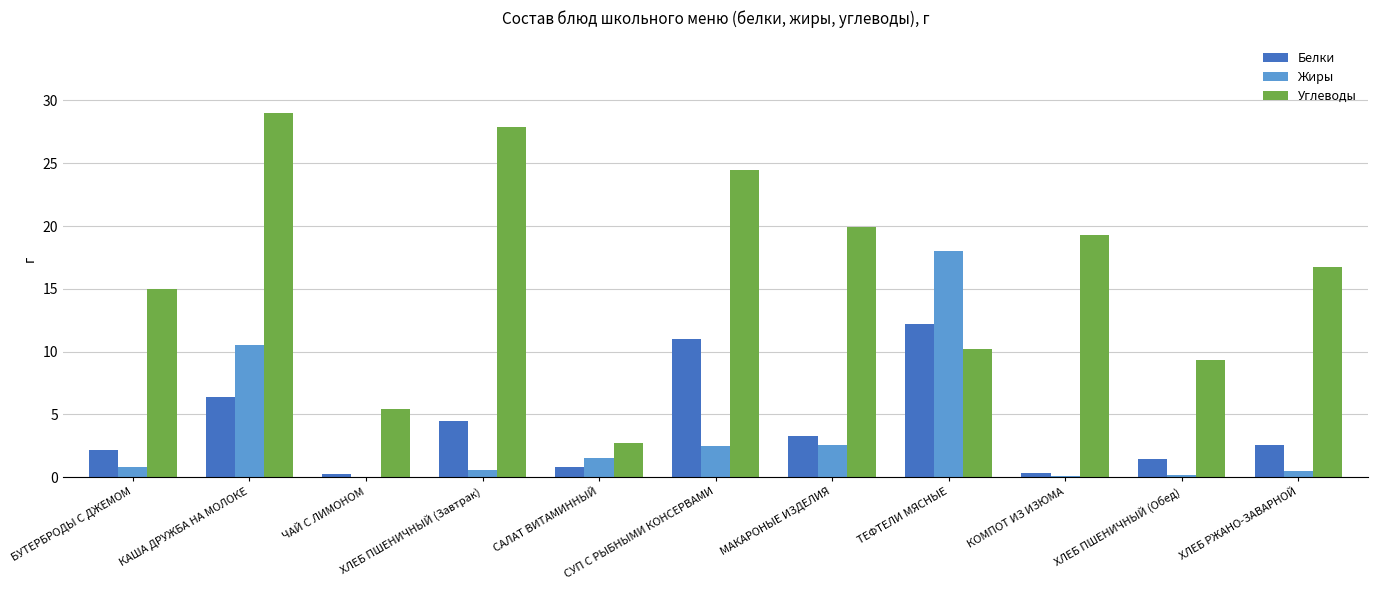

Which series has the largest total across all categories?

Углеводы